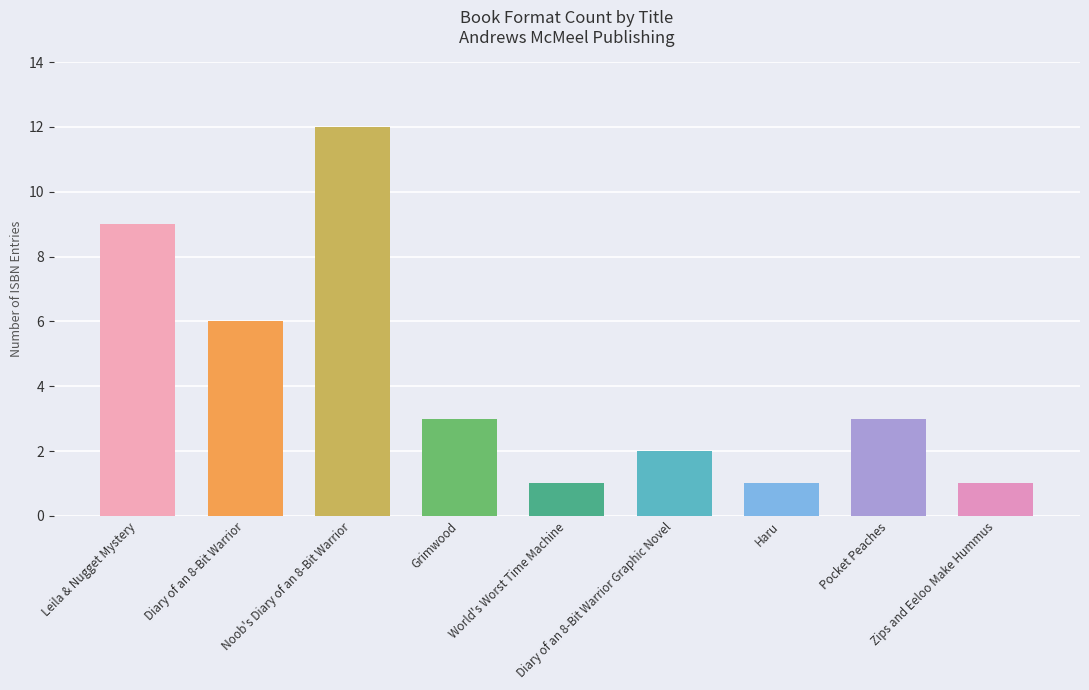

List the labels in order of value, smallest first.

World's Worst Time Machine, Haru, Zips and Eeloo Make Hummus, Diary of an 8-Bit Warrior Graphic Novel, Grimwood, Pocket Peaches, Diary of an 8-Bit Warrior, Leila & Nugget Mystery, Noob's Diary of an 8-Bit Warrior